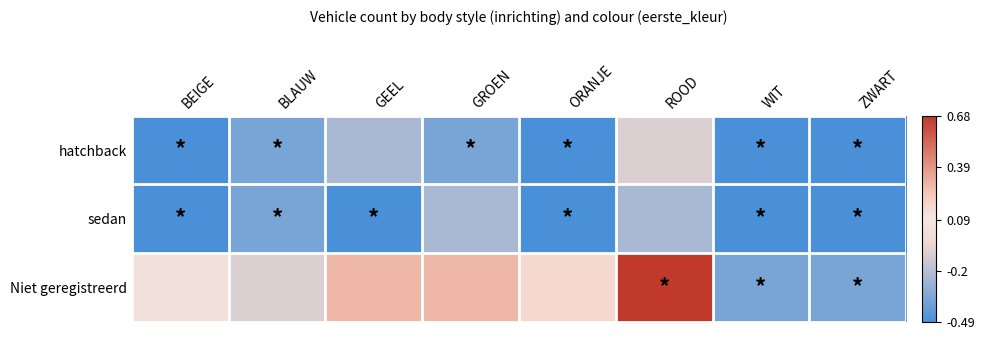

What is the difference between the highest and lowest values at ROOD?

0.9